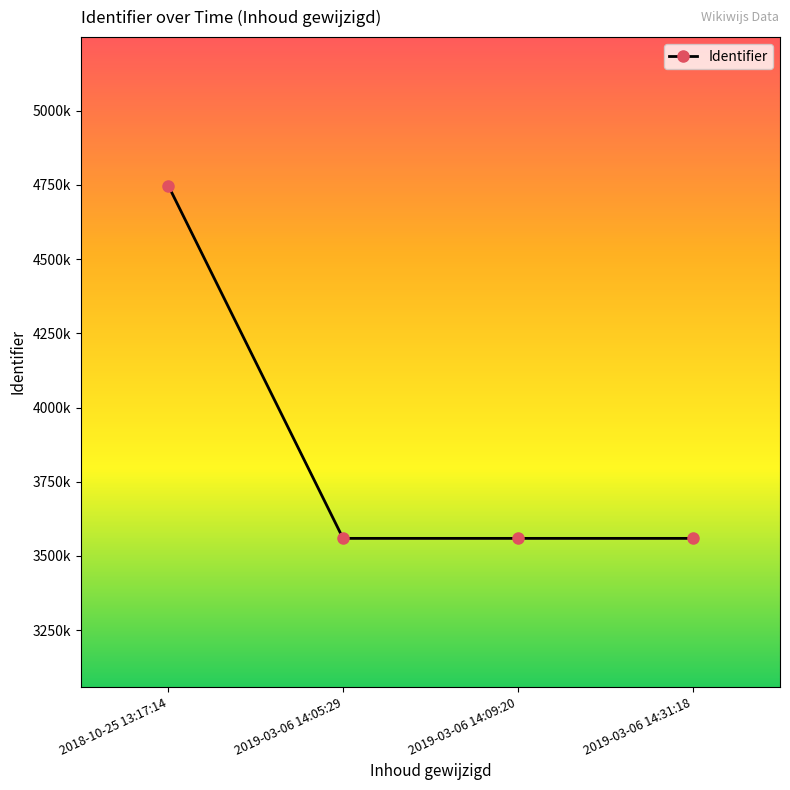

What is the average value?

3856321